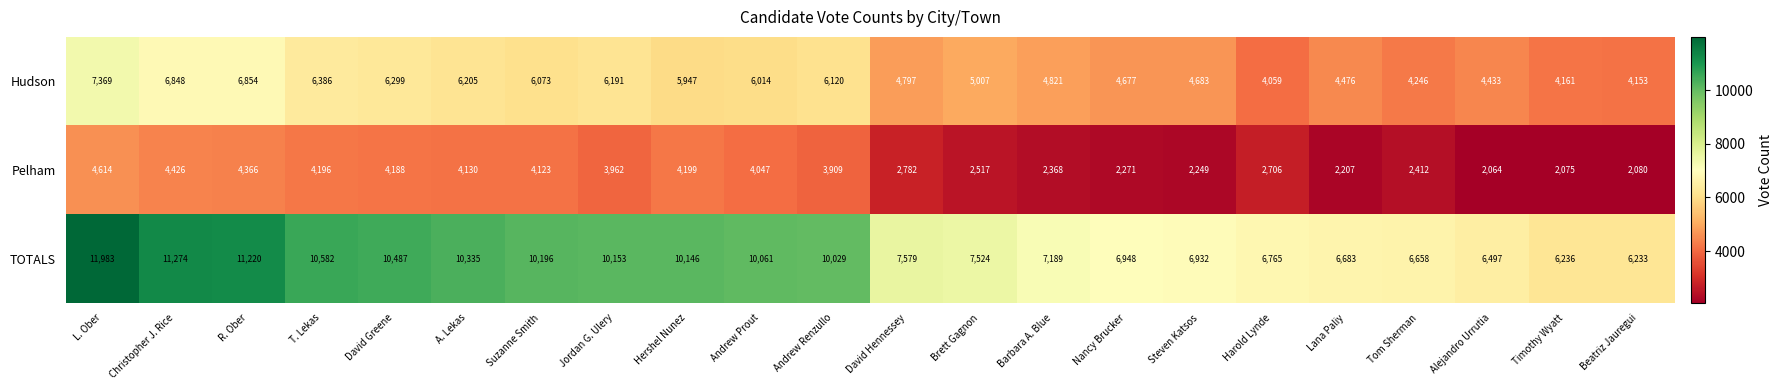

At which category is the sum across all series the highest?

L. Ober